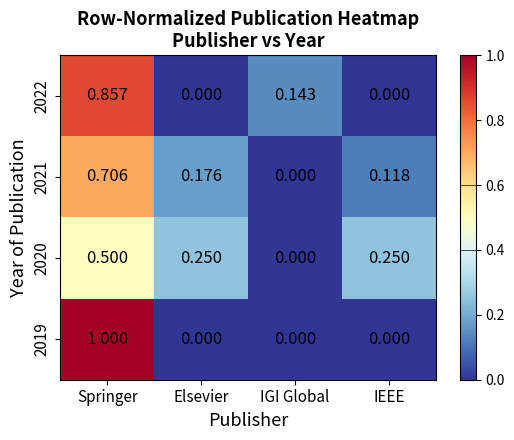

At which label does 2020 reach its peak?

Springer